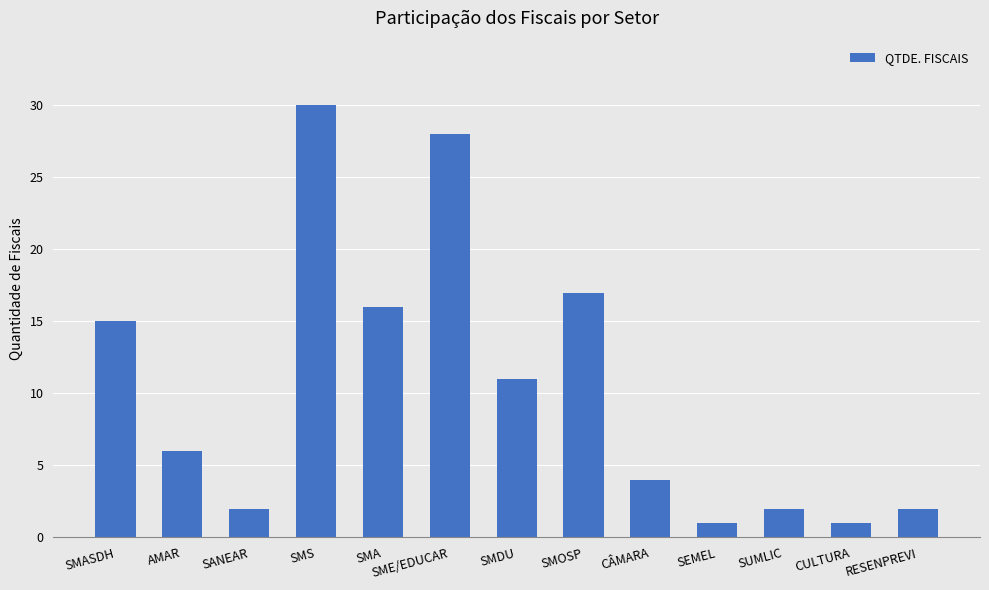

Which has a higher value, CULTURA or SMASDH?

SMASDH